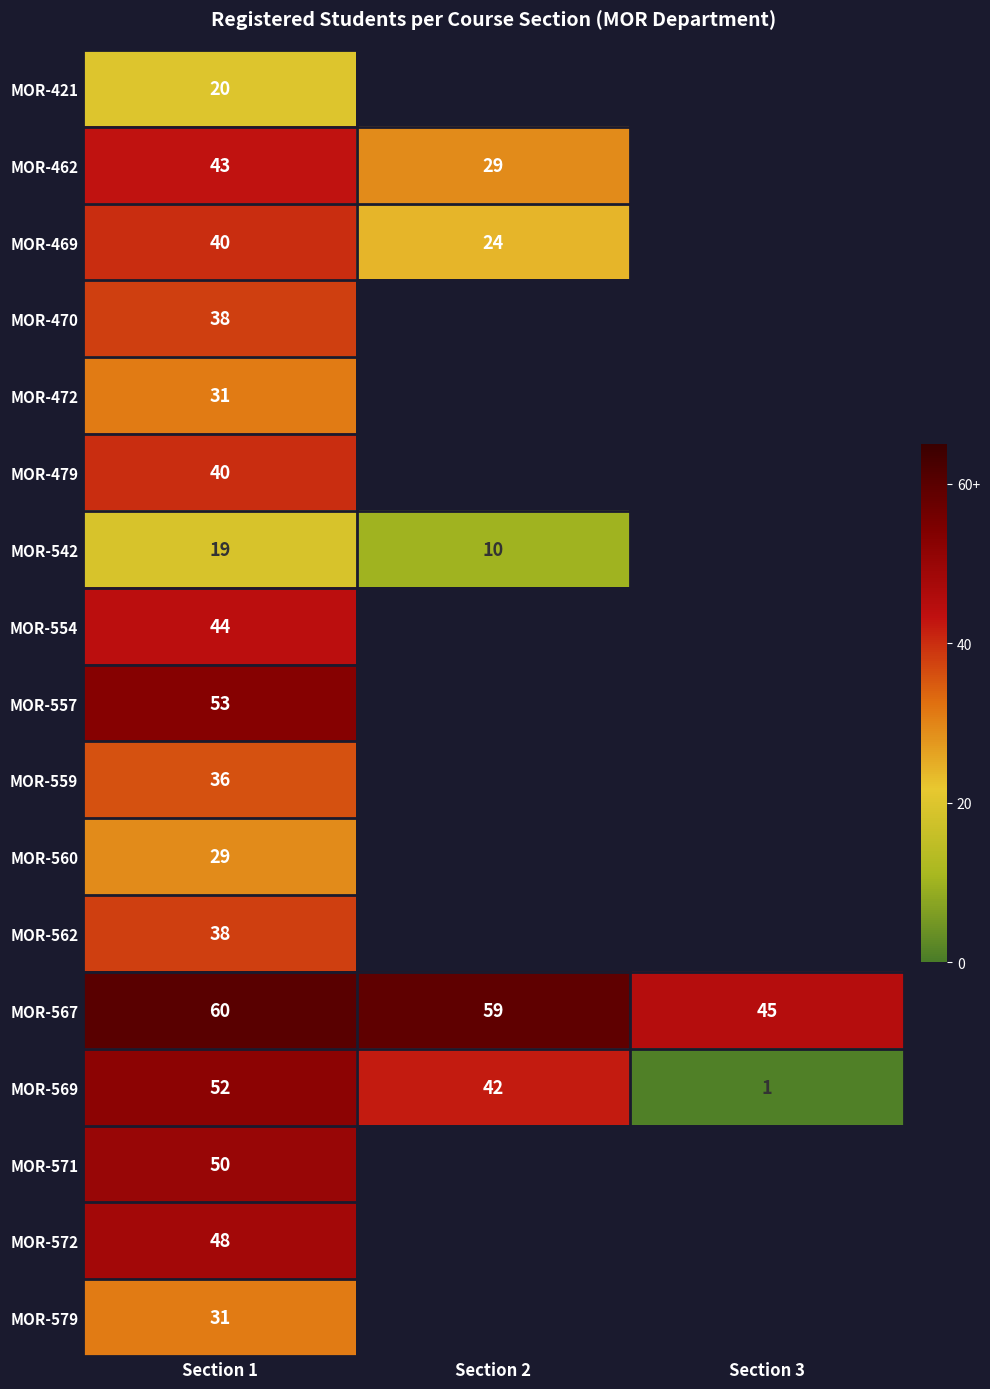

At which category is the sum across all series the highest?

Section 1